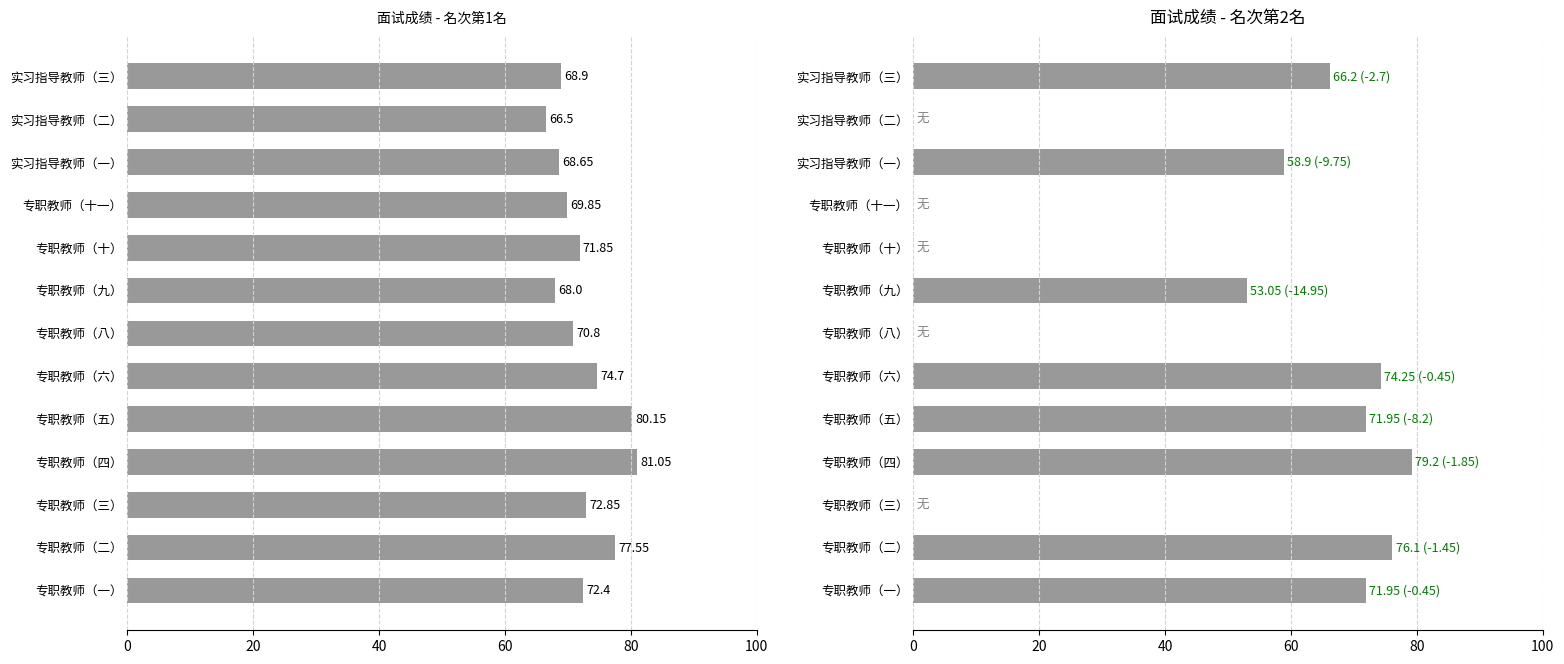

Which has a higher value, 专职教师（三） or 专职教师（四）?

专职教师（四）